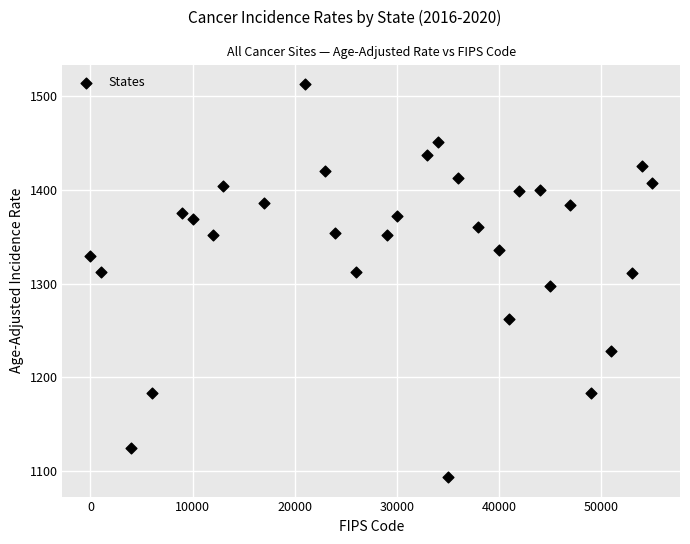

What is the range of Y values (max minus min)?

419.1